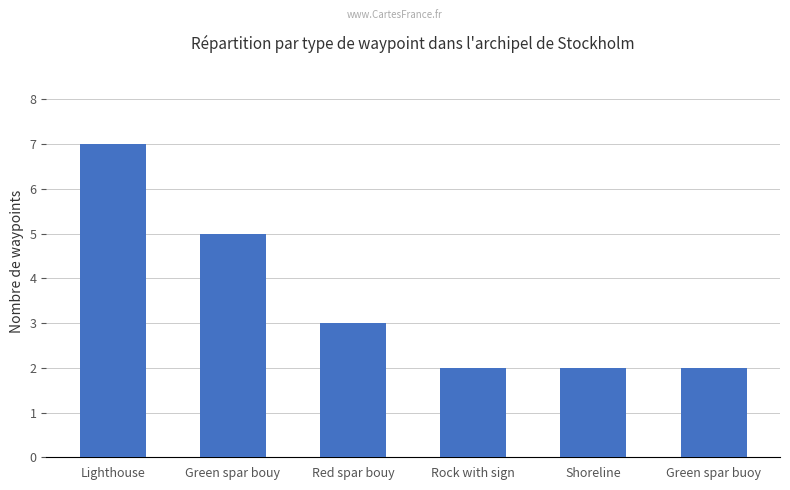

What is the change in value from Lighthouse to Green spar buoy?

-5